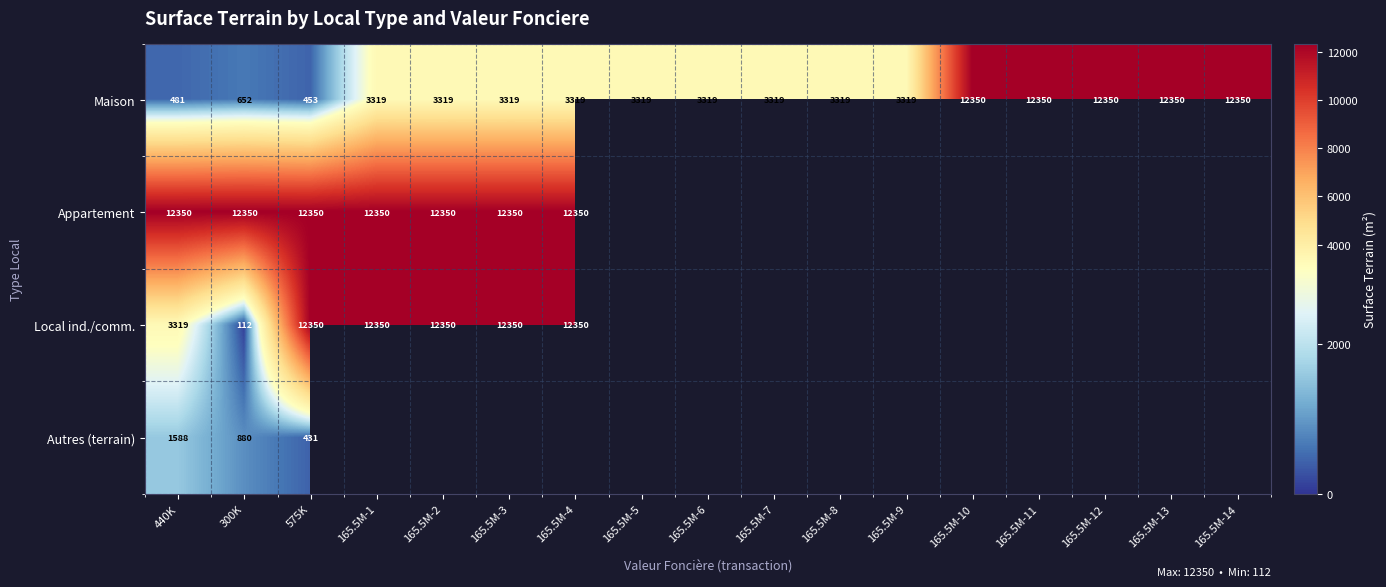

What is the total value across all series at 440K?

17738